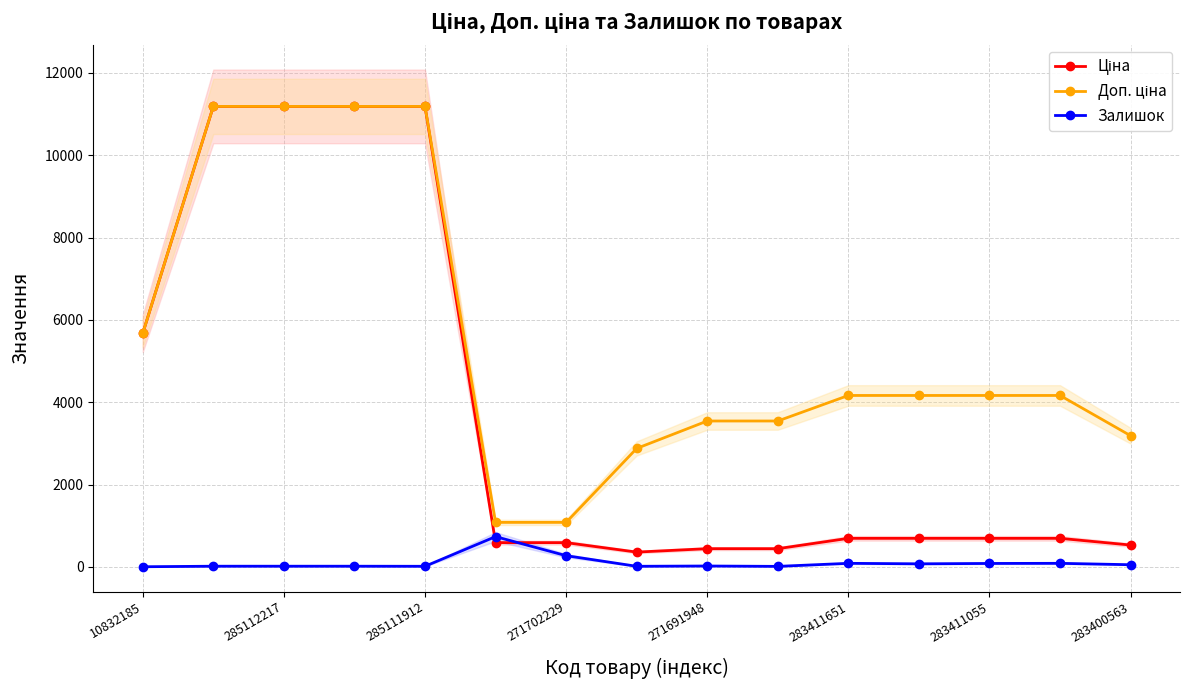

True or false: Залишок has more than 0 interior local peaks.

True